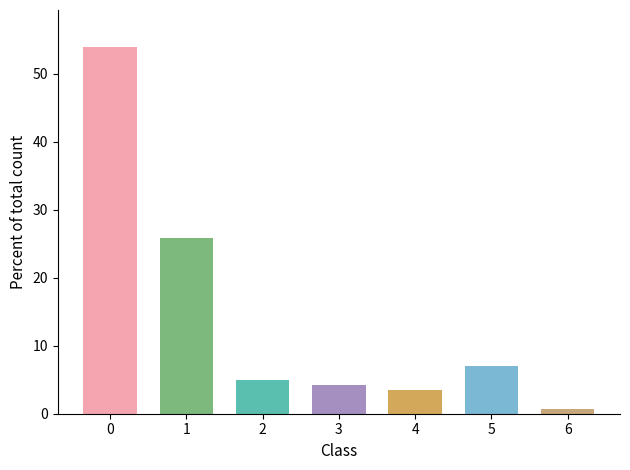

Reading left to right, extract all data points from this chart.

0=53.9	1=25.8	2=4.9	3=4.2	4=3.5	5=7.0	6=0.7